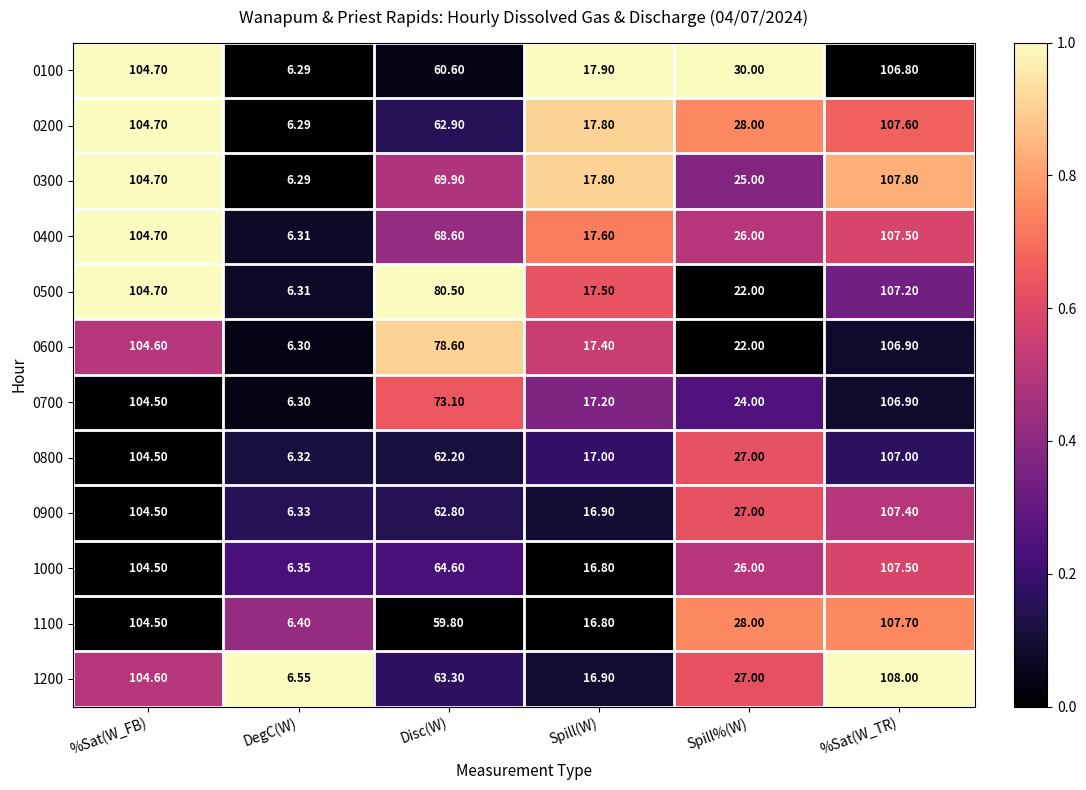

How many data points in 1100 are above 59?

3